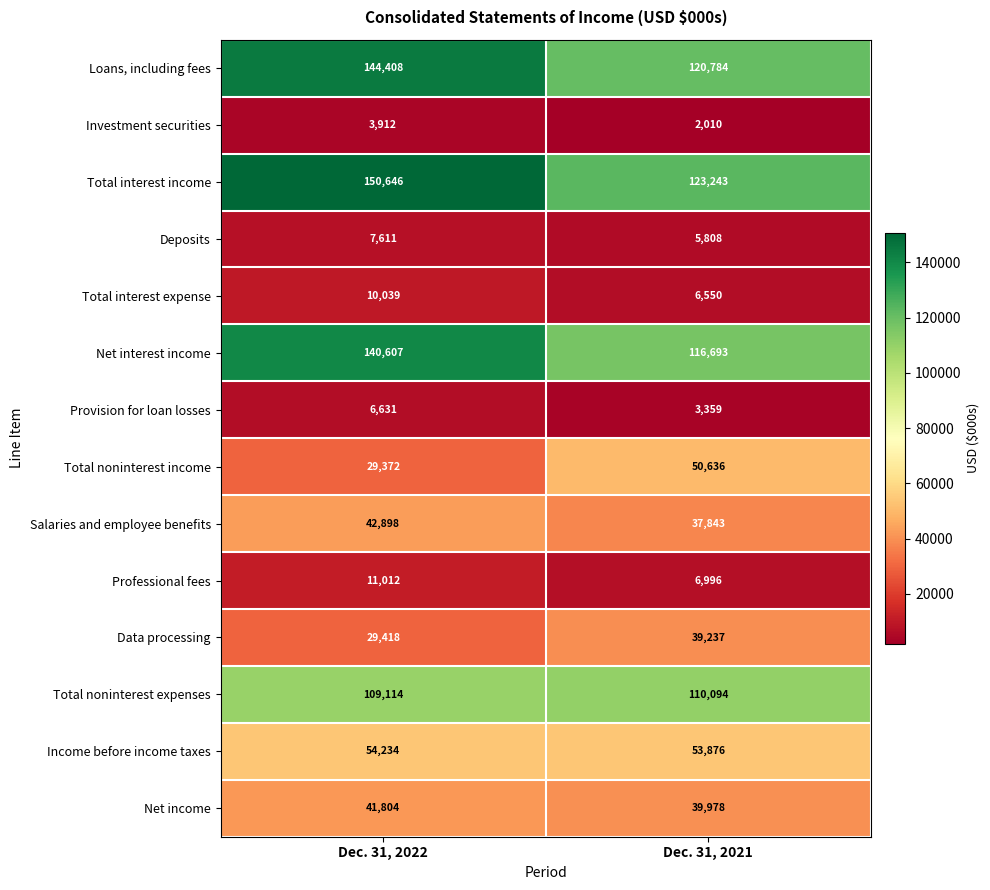

Which series has the widest spread of values?

Total interest income